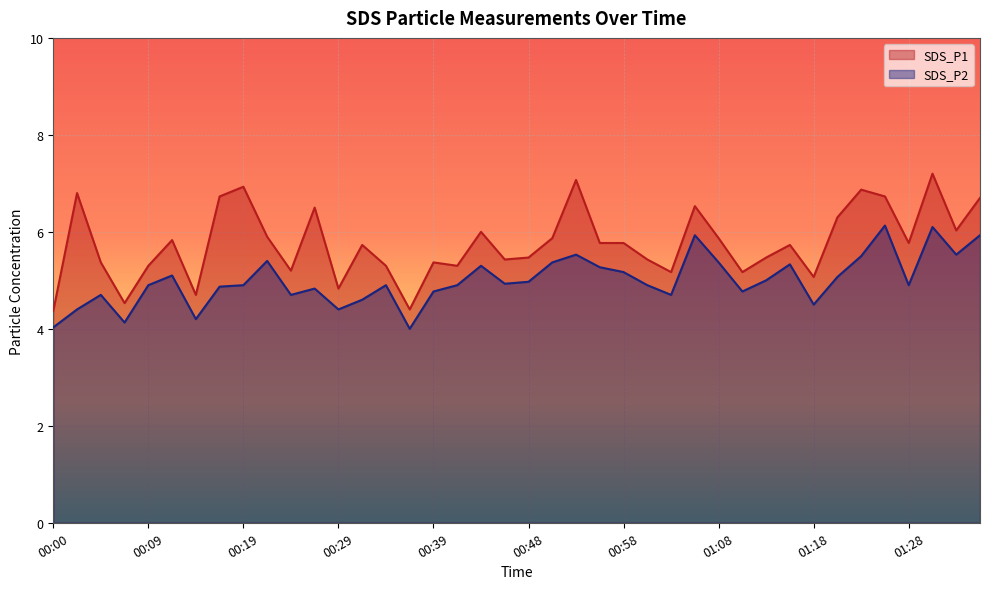

Reading left to right, extract all data points from this chart.

SDS_P1: 00:00=4.4	00:02=6.8	00:04=5.4	00:07=4.5	00:09=5.3	00:12=5.8	00:14=4.7	00:17=6.7	00:19=6.9	00:22=5.9	00:24=5.2	00:26=6.5	00:29=4.8	00:31=5.7	00:34=5.3	00:36=4.4	00:39=5.4	00:41=5.3	00:43=6.0	00:46=5.4	00:48=5.5	00:51=5.9	00:53=7.1	00:56=5.8	00:58=5.8	01:01=5.4	01:03=5.2	01:06=6.5	01:08=5.9	01:10=5.2	01:13=5.5	01:15=5.7	01:18=5.1	01:20=6.3	01:23=6.9	01:25=6.7	01:28=5.8	01:30=7.2	01:33=6.0	01:35=6.7
SDS_P2: 00:00=4.0	00:02=4.4	00:04=4.7	00:07=4.1	00:09=4.9	00:12=5.1	00:14=4.2	00:17=4.9	00:19=4.9	00:22=5.4	00:24=4.7	00:26=4.8	00:29=4.4	00:31=4.6	00:34=4.9	00:36=4.0	00:39=4.8	00:41=4.9	00:43=5.3	00:46=4.9	00:48=5.0	00:51=5.4	00:53=5.5	00:56=5.3	00:58=5.2	01:01=4.9	01:03=4.7	01:06=5.9	01:08=5.4	01:10=4.8	01:13=5.0	01:15=5.3	01:18=4.5	01:20=5.1	01:23=5.5	01:25=6.1	01:28=4.9	01:30=6.1	01:33=5.5	01:35=5.9